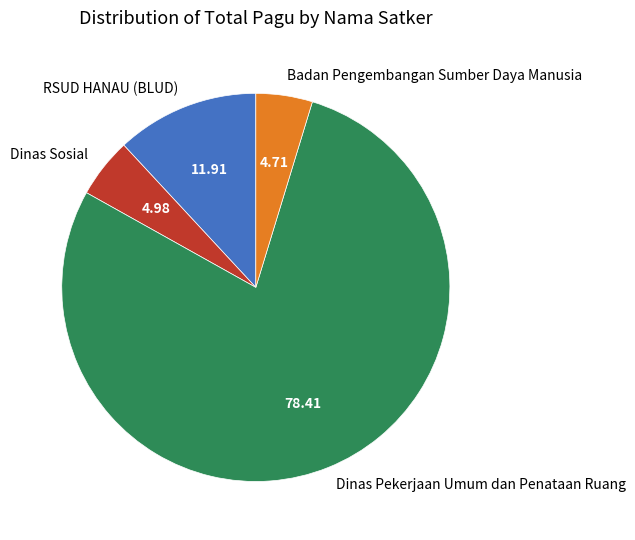

How many slices are in this pie chart?

4